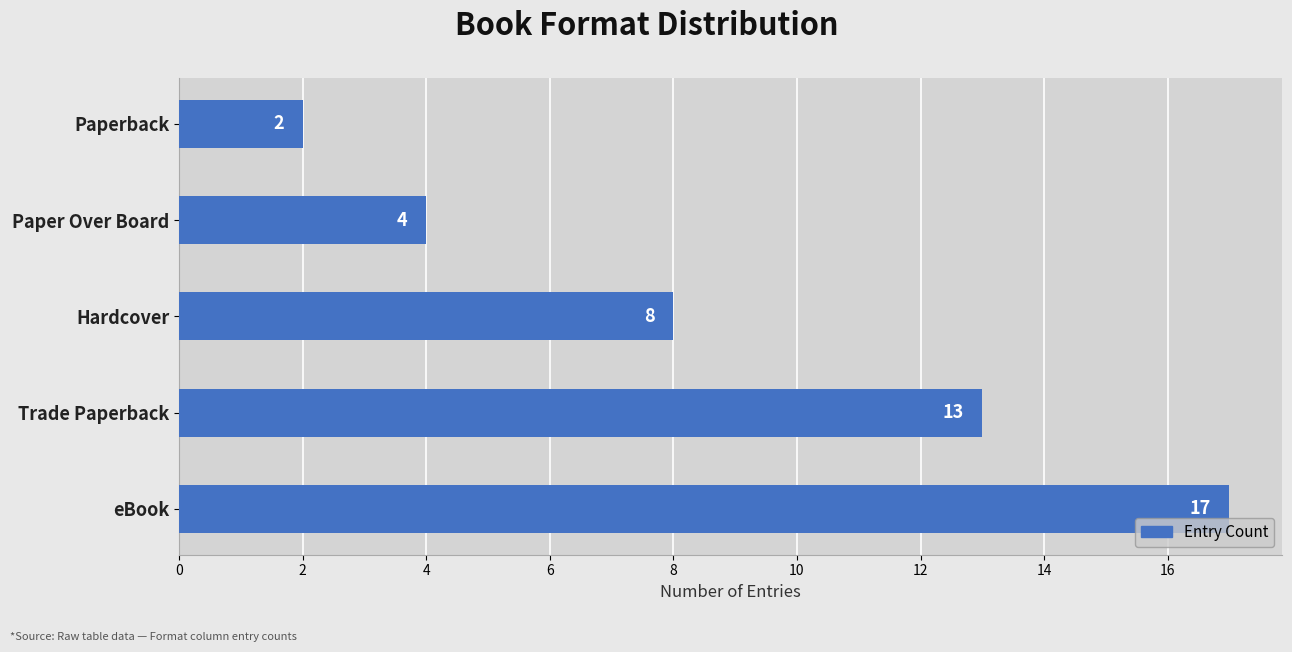

How many data points are less than 8?

2